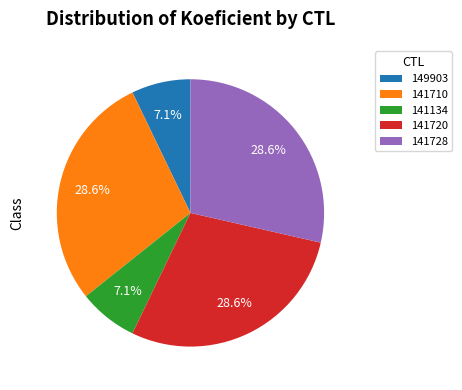

What portion of the pie excludes 141134?

92.9%